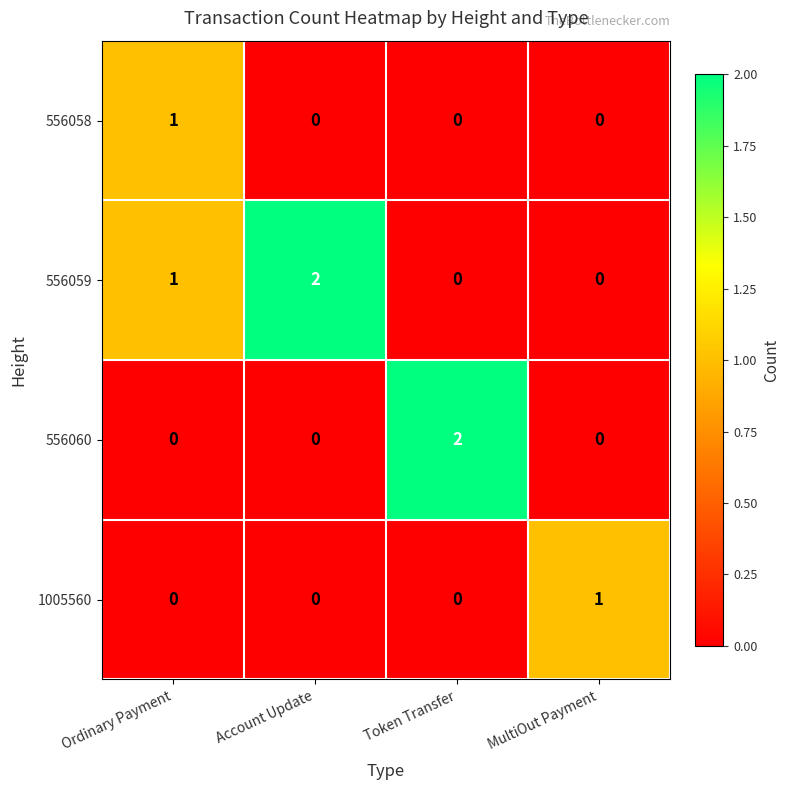

At how many categories does at least one series exceed 0?

4